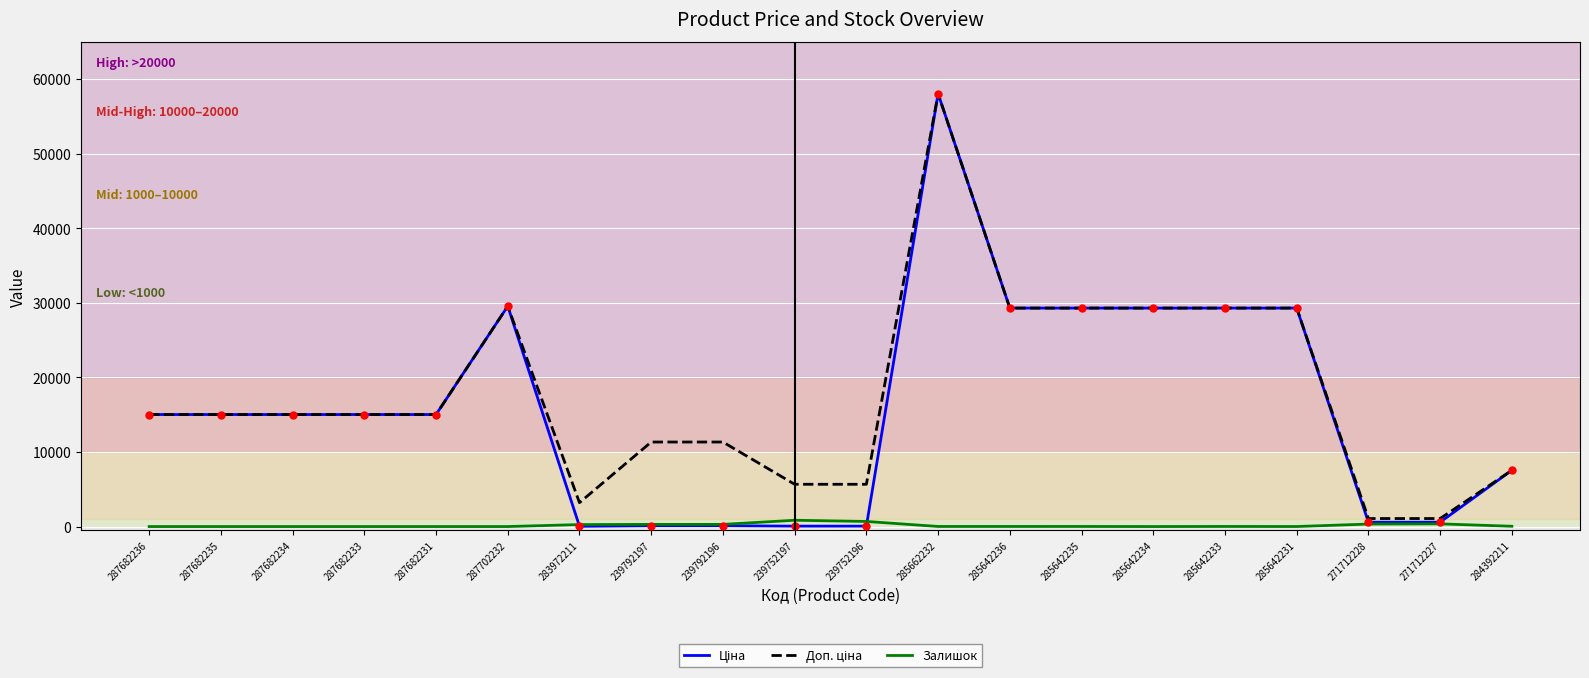

At which category is the sum across all series the highest?

285662232